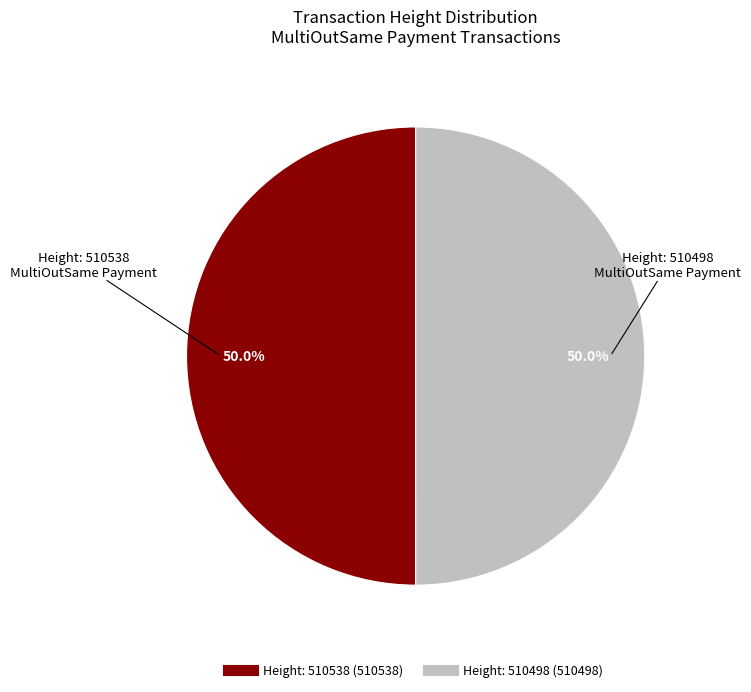

What is the smallest slice in the pie chart?

MultiOutSame Payment (510498)